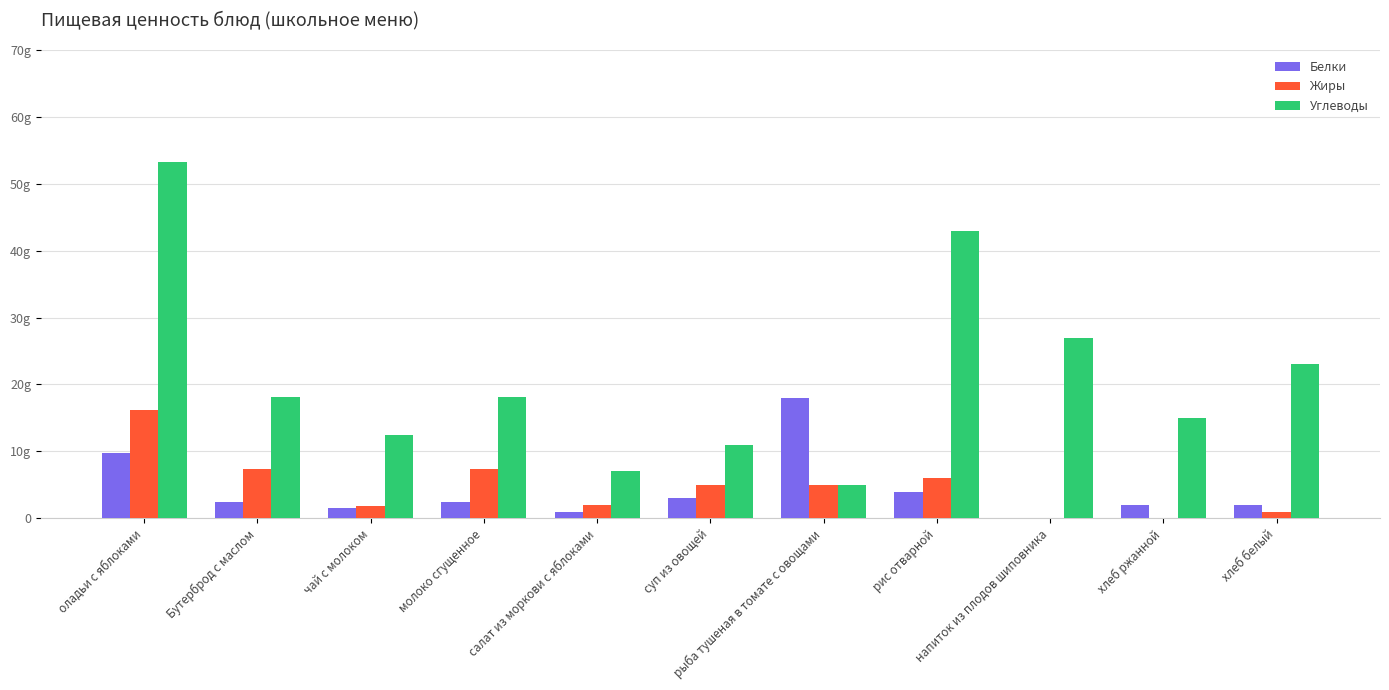

What is the label of the 9th bar from the left?

напиток из плодов шиповника